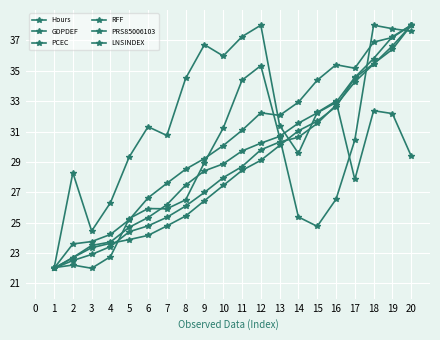

True or false: PRS85006103 has a value of 32.6 at 16.

True